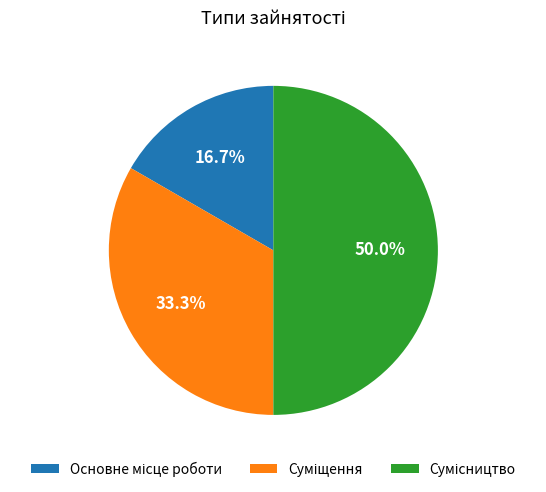

How many segments does this pie chart have?

3